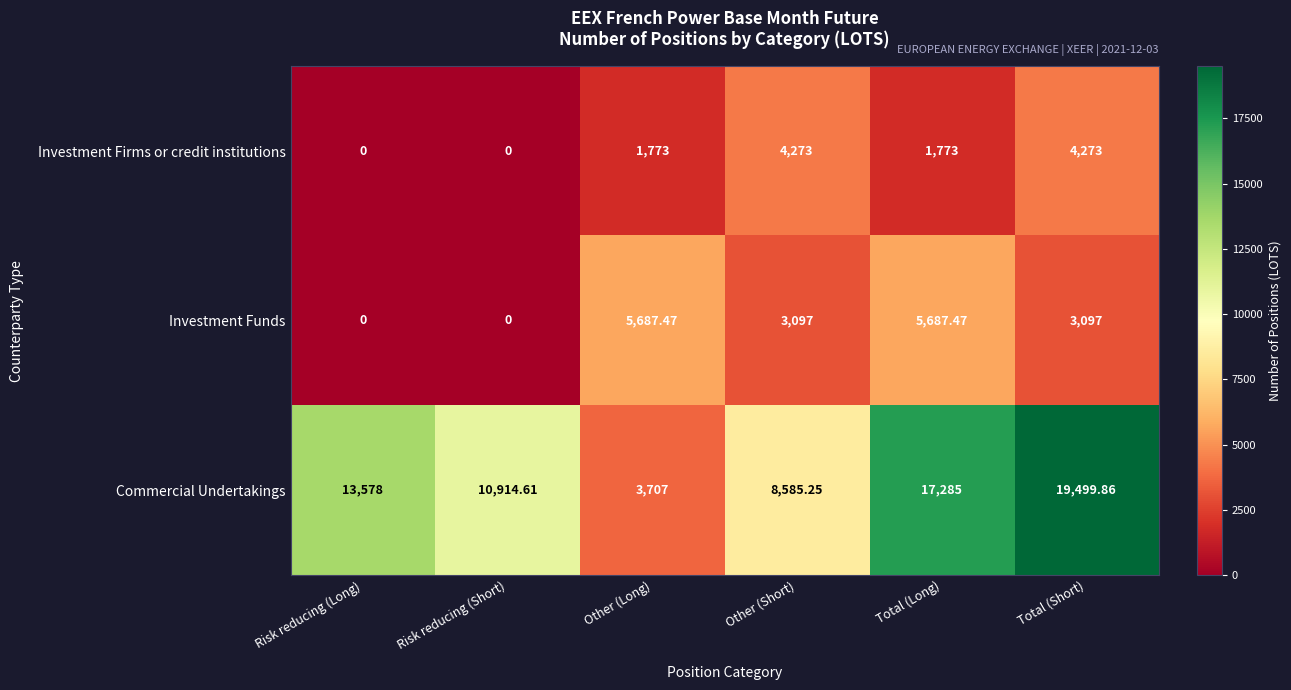

Rank the series at Total (Short) from highest to lowest value.

Commercial Undertakings, Investment Firms or credit institutions, Investment Funds